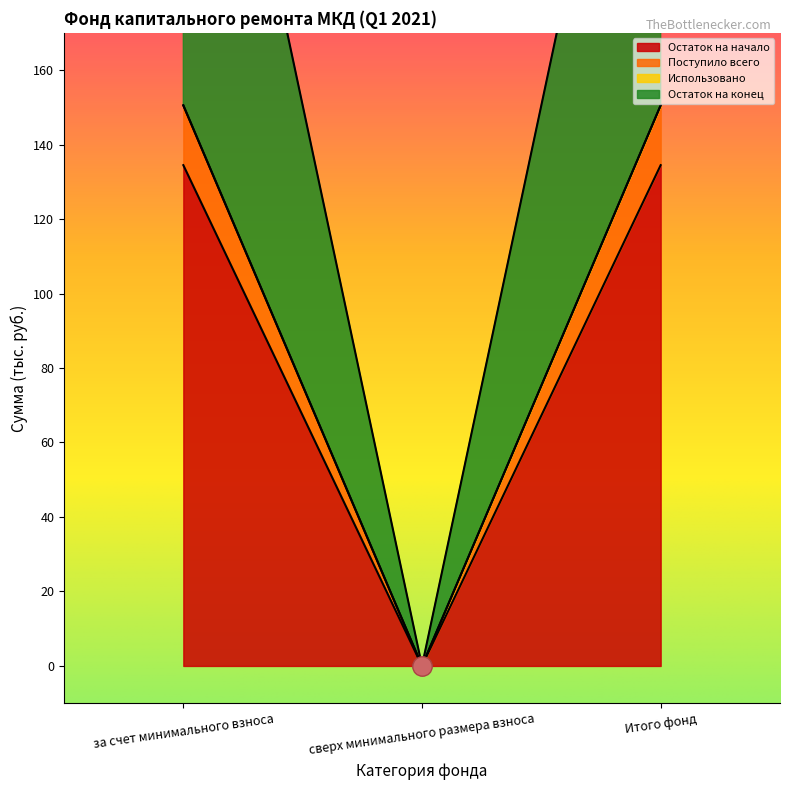

What position from the right is сверх минимального размера взноса?

2